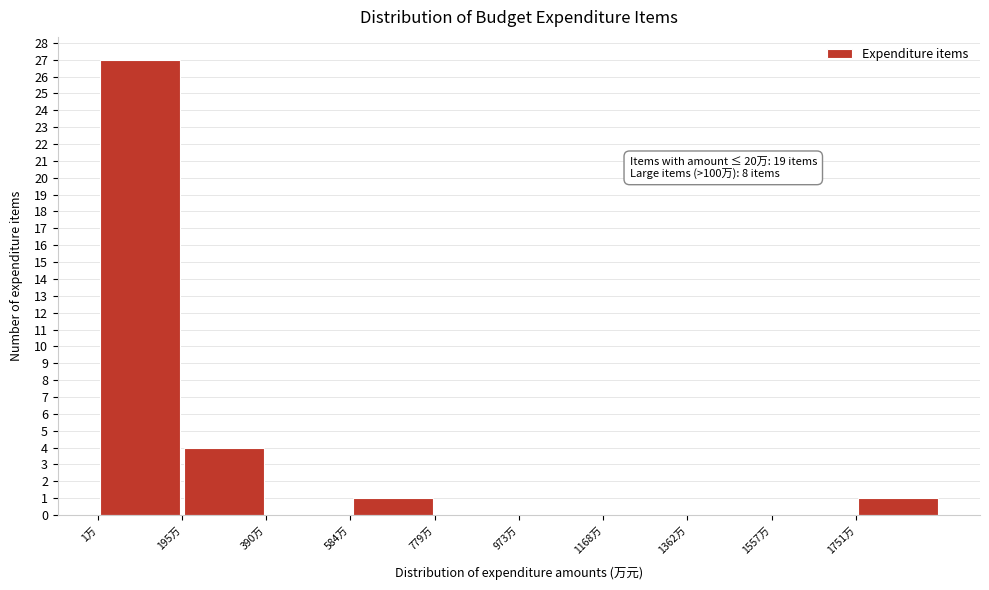

Over which range of the x-axis is the bar tallest?

0 to 200